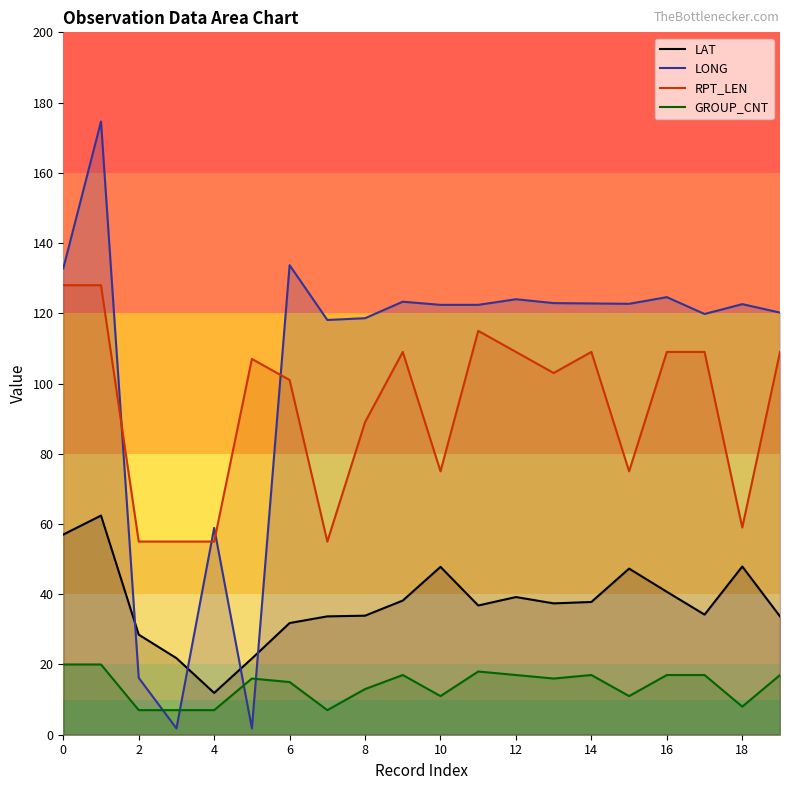

At 12, list the series in order from largest to smallest.

LONG, RPT_LEN, LAT, GROUP_CNT